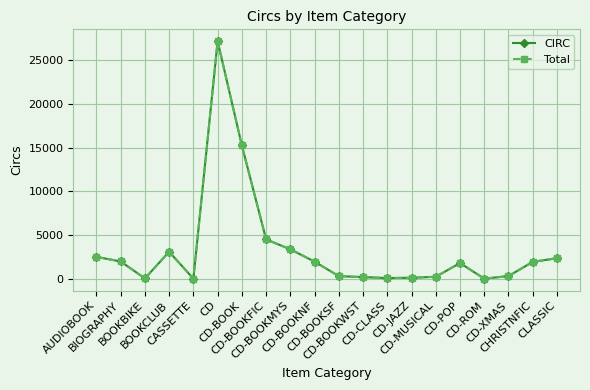

What is the sum of the Total values at BOOKBIKE and CD?

27219